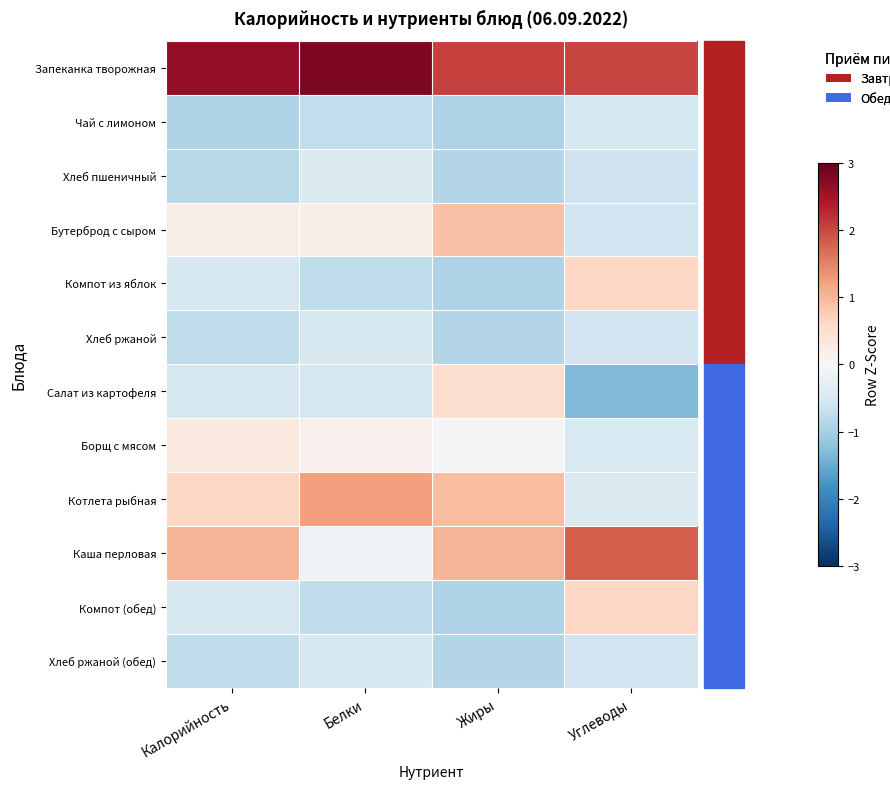

What is the spread (max minus min) of values at Жиры?

3.0